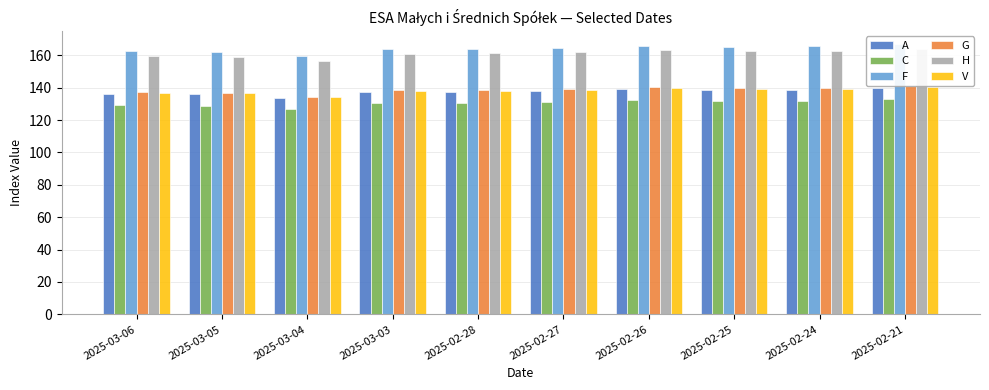

What is the difference between the maximum and second lowest values in the V series?

4.1